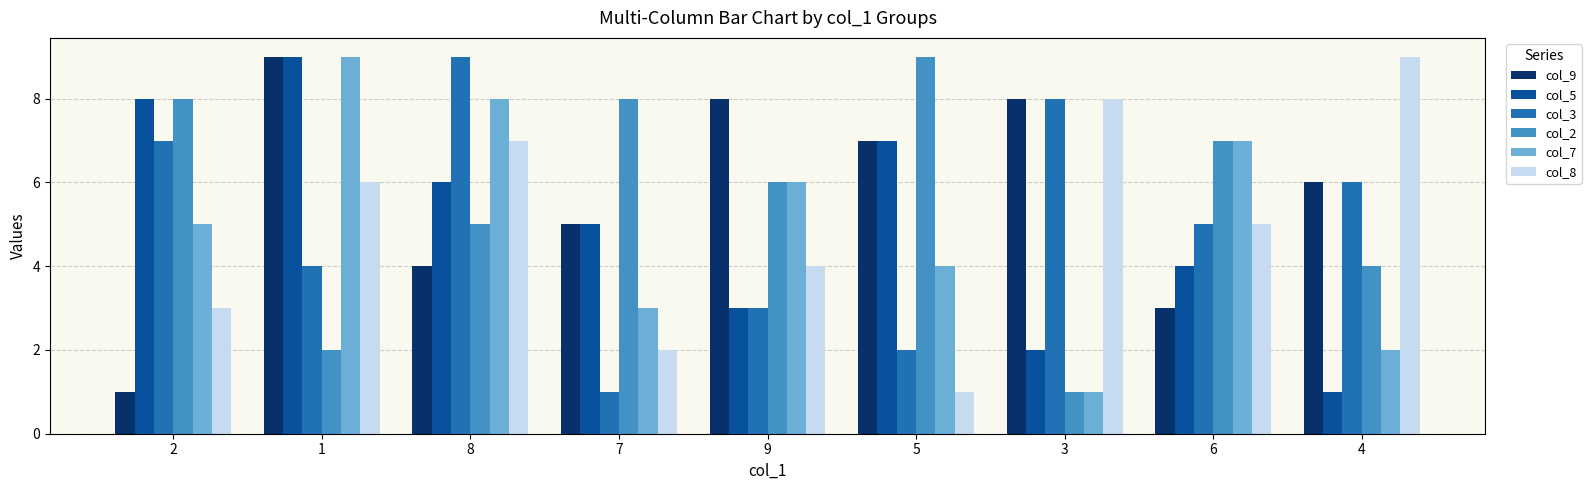

What are all the series names shown in the legend?

col_9, col_5, col_3, col_2, col_7, col_8